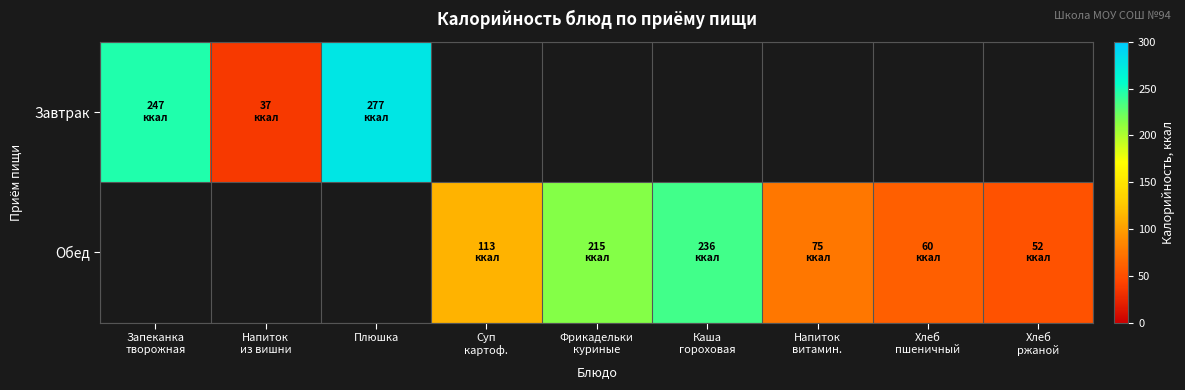

At how many categories does at least one series exceed 115?

4